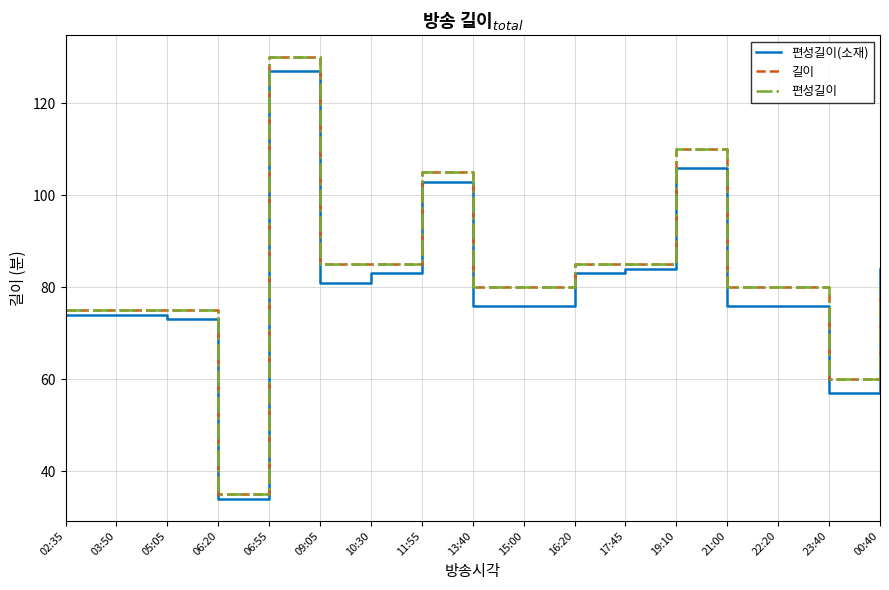

Which series has the largest total across all categories?

길이